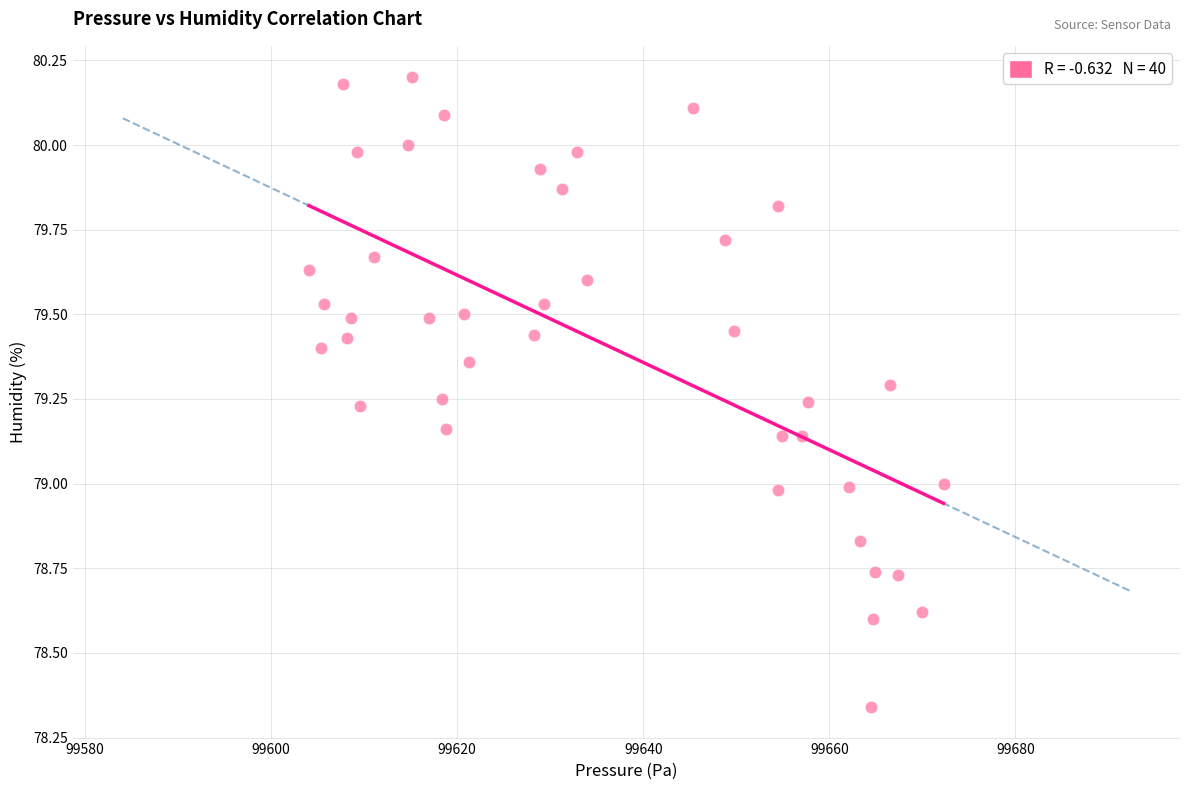

What is the range of X values (max minus min)?

68.2